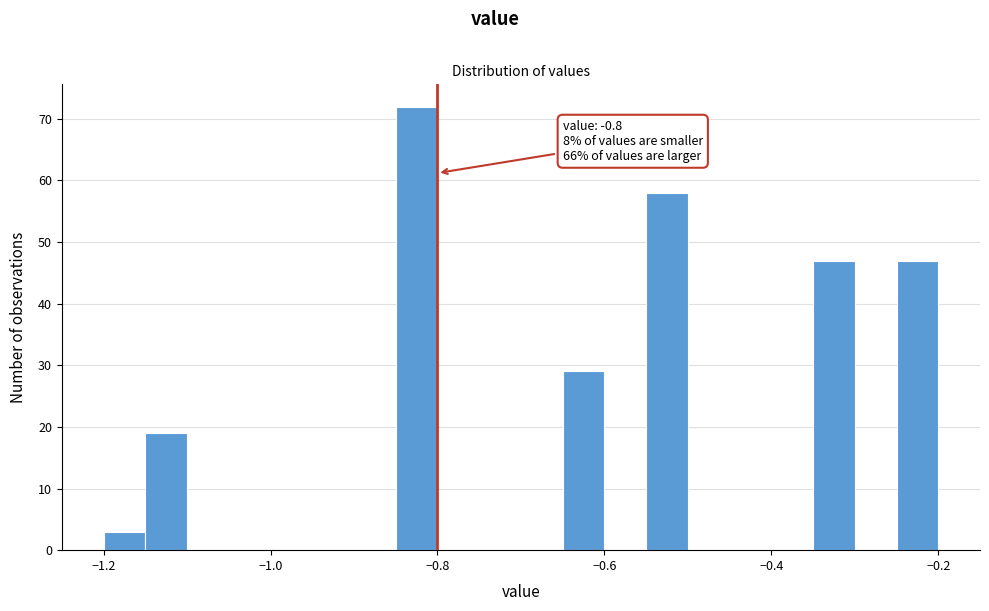

Around what value on the x-axis is the tallest bar? Give the approximate position of its centre, as read against the axis.

-0.82